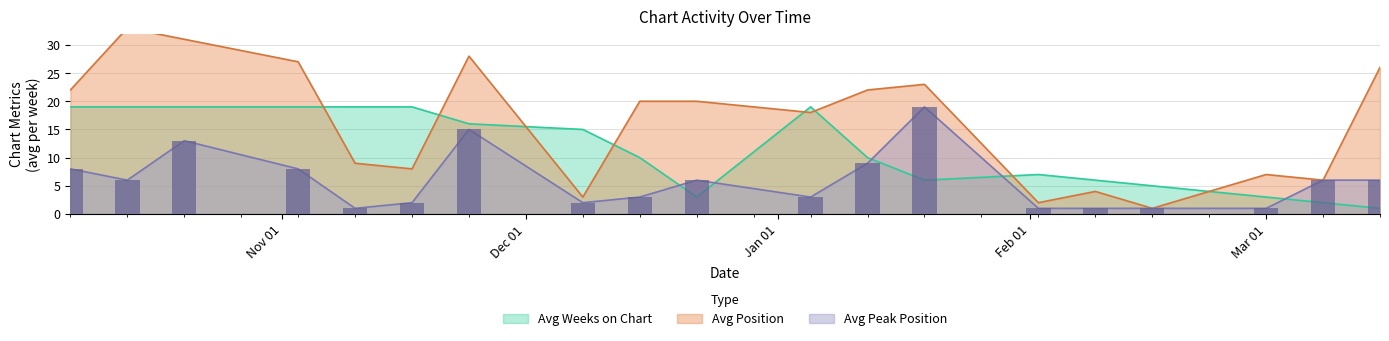

How many distinct data groups are displayed?

3